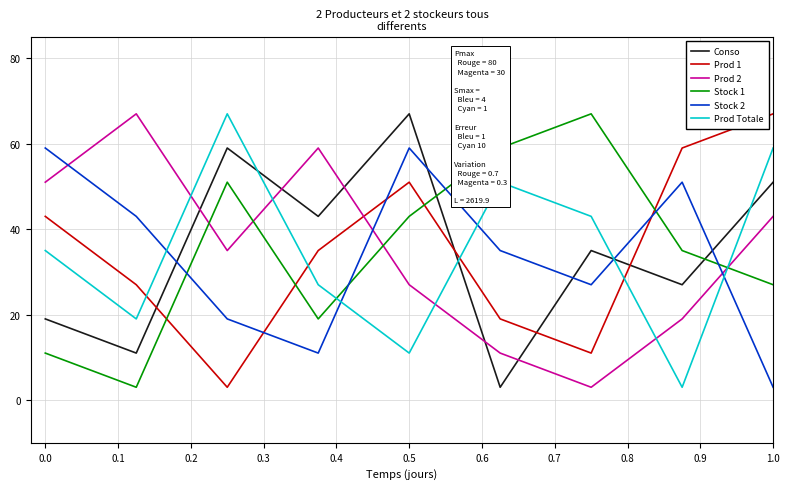

Which series ends up on top after the final intersection of Prod Totale and Stock 2?

Prod Totale